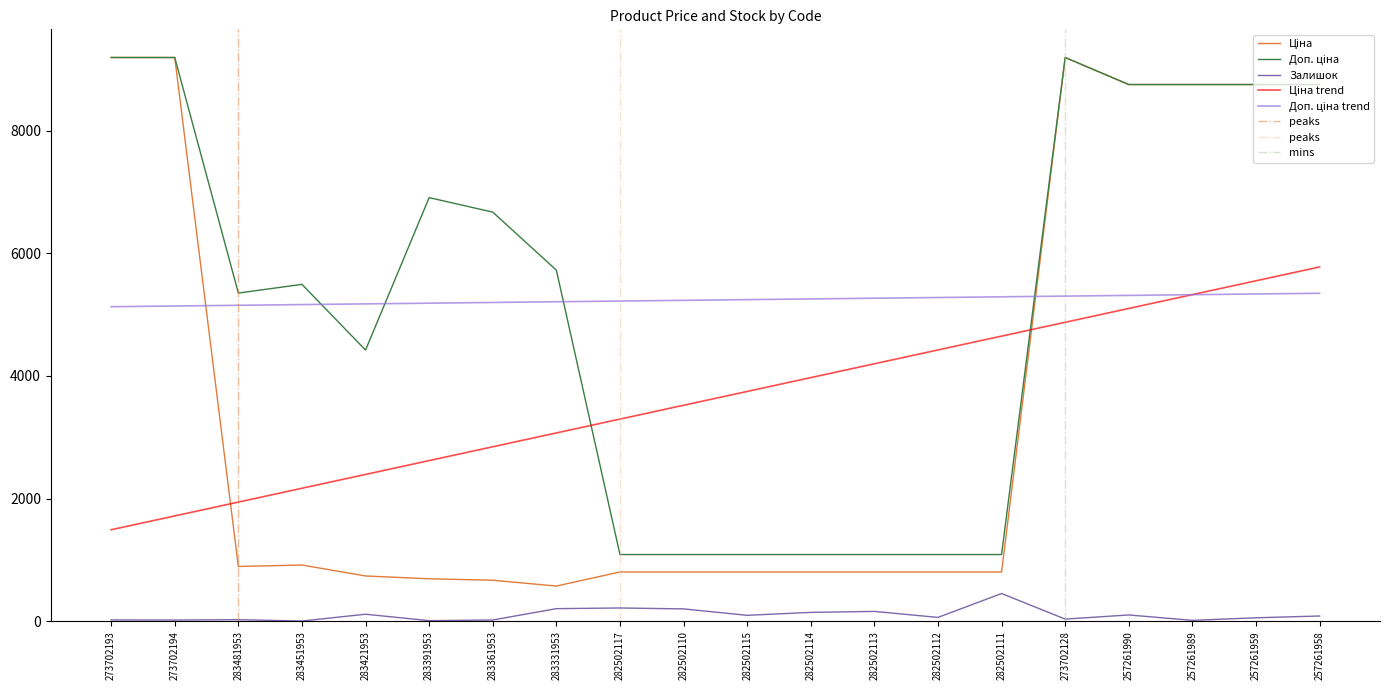

How many distinct data groups are displayed?

3